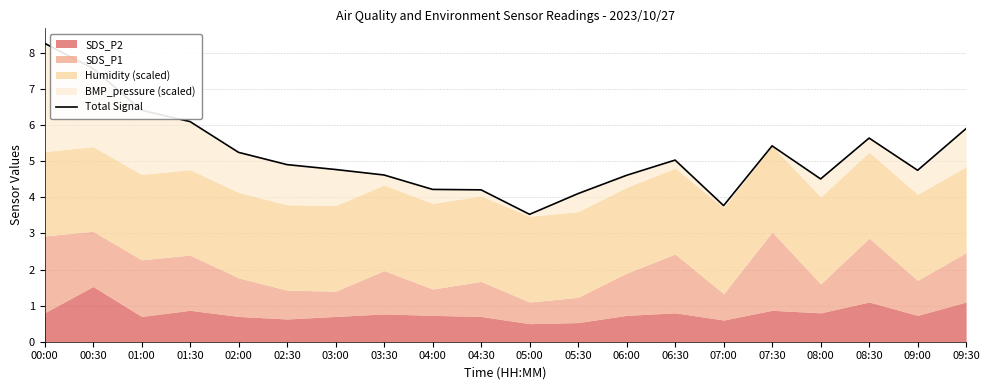

List the labels in order of value, largest first.

00:00, 00:30, 01:00, 01:30, 09:30, 08:30, 07:30, 02:00, 06:30, 02:30, 03:00, 09:00, 03:30, 06:00, 08:00, 04:00, 04:30, 05:30, 07:00, 05:00